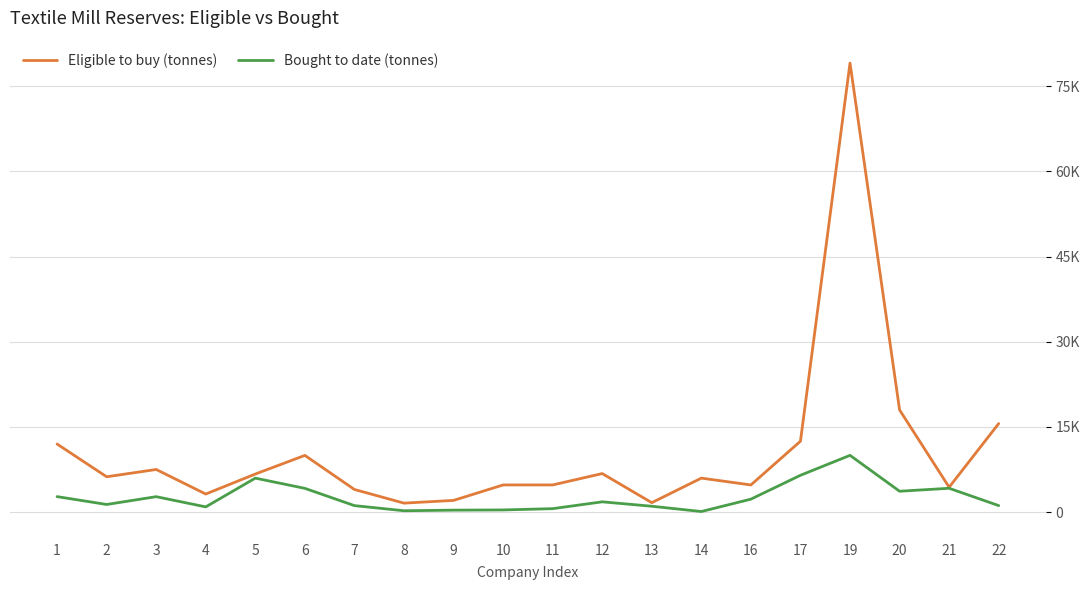

Between 17 and 13, which is larger?

17